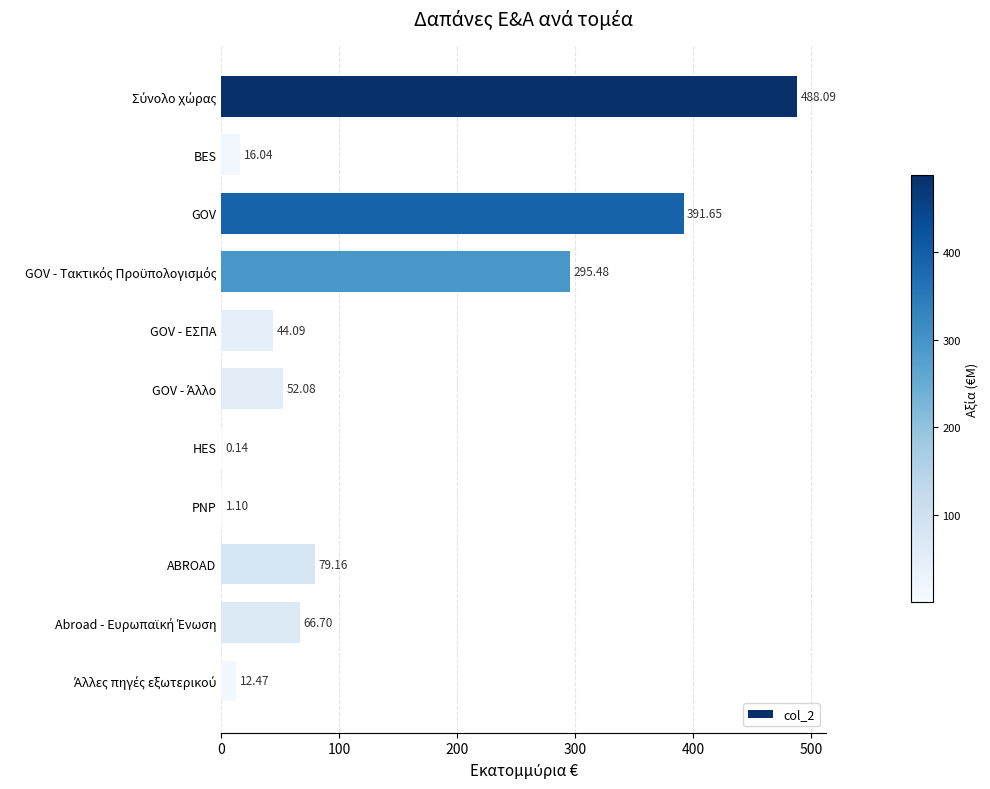

How many values exceed 52?

6